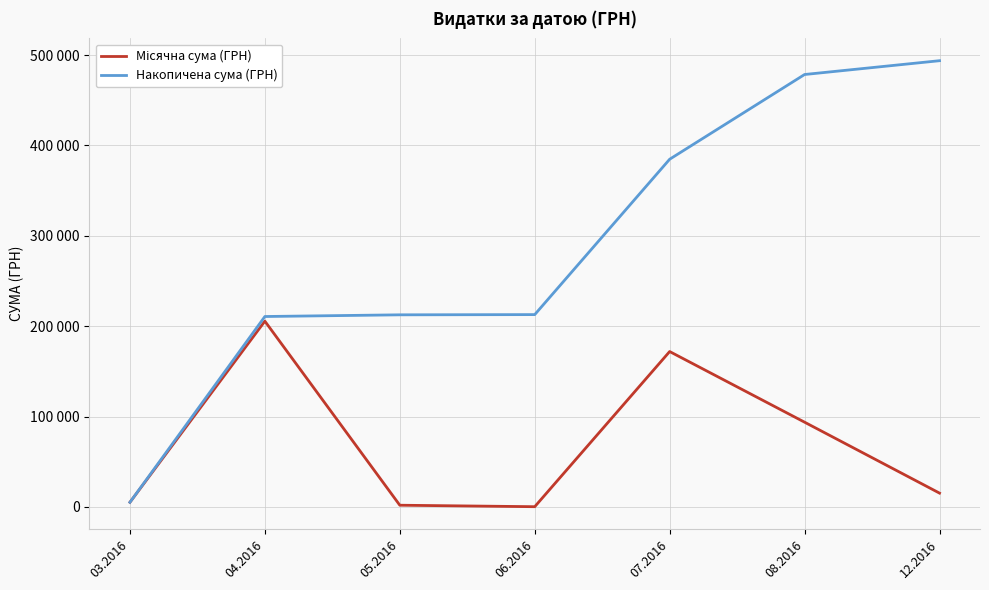

True or false: Місячна сума (ГРН) and Накопичена сума (ГРН) cross at least once.

False